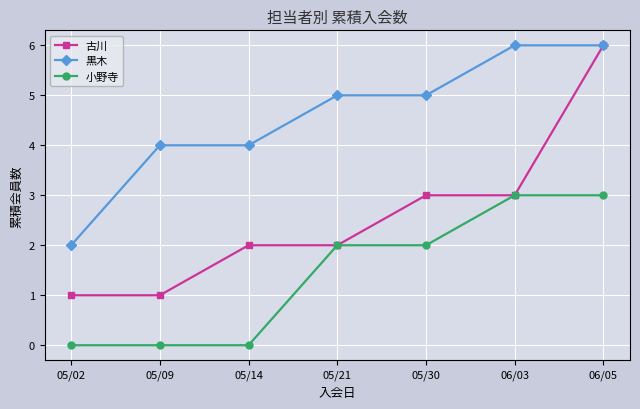

What is the value of the 黒木 point at the 2nd from the left?

4